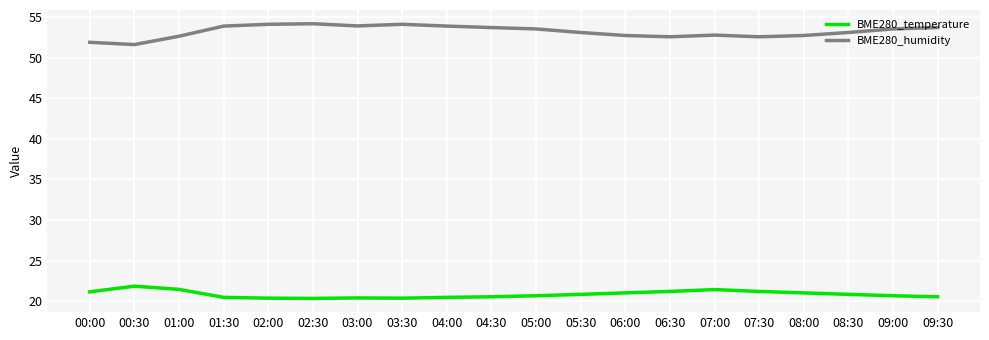

The BME280_temperature series shows 21.4 at 07:00. True or false?

True